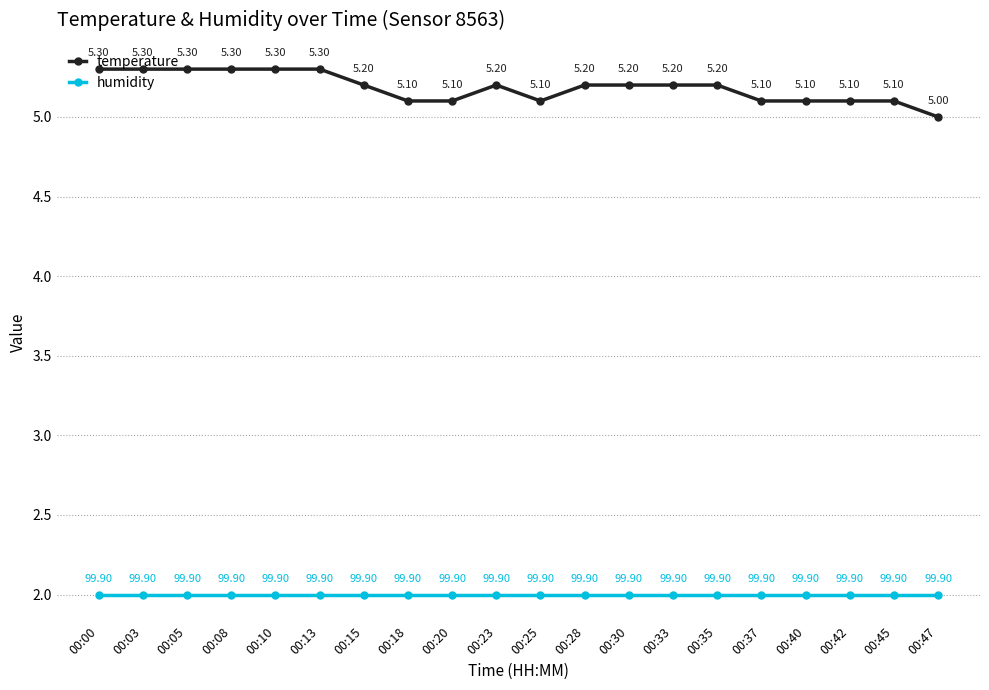

True or false: humidity has more than 2 points higher than both neighbors.

False